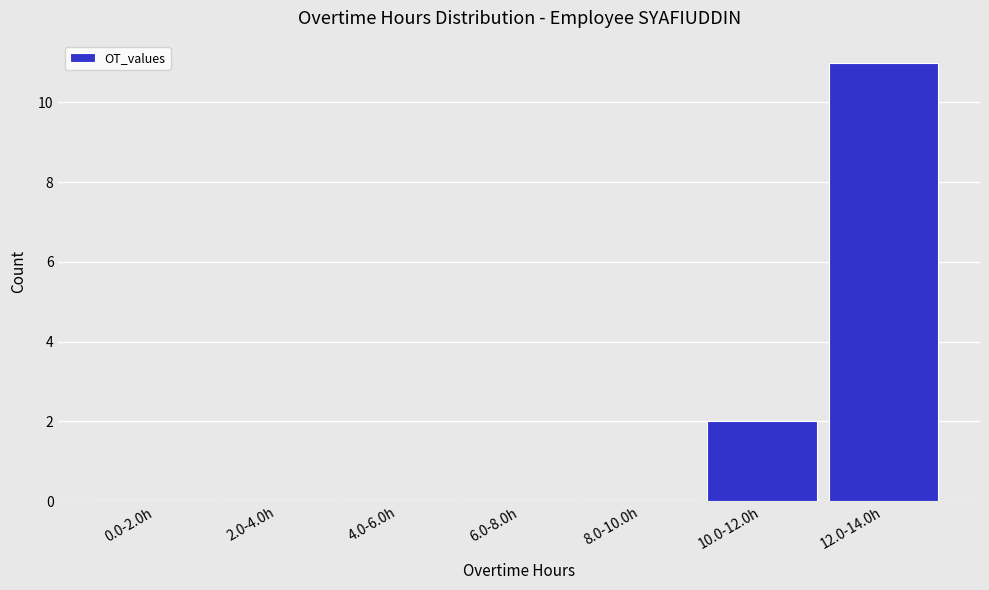

Reading right to left, extract all data points from this chart.

12.0-14.0h=11	10.0-12.0h=2	8.0-10.0h=0	6.0-8.0h=0	4.0-6.0h=0	2.0-4.0h=0	0.0-2.0h=0